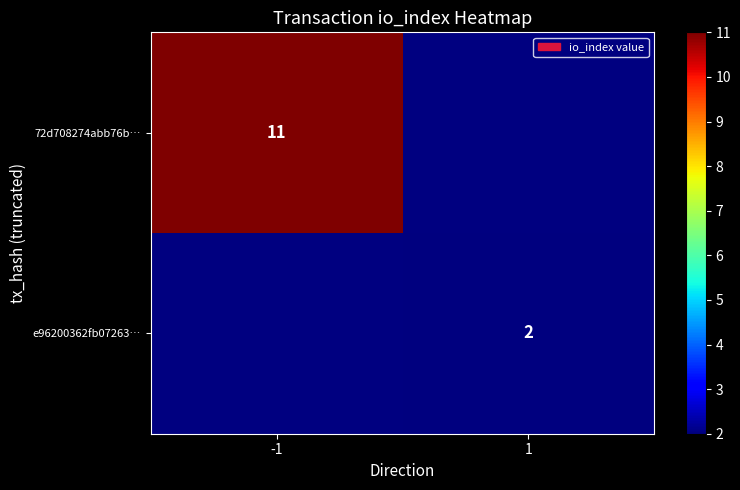

How many data points does each series have?

2